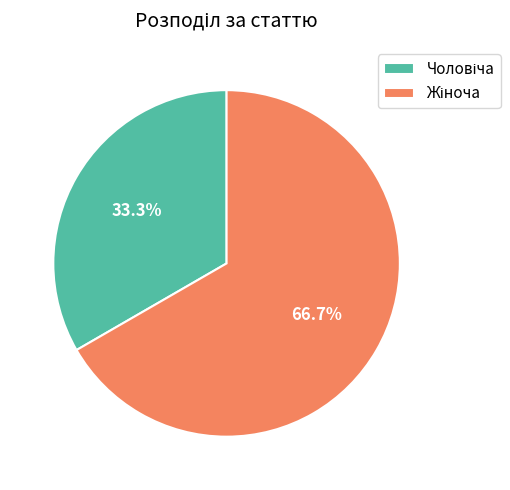

Which category has the biggest portion of the pie?

Жіноча